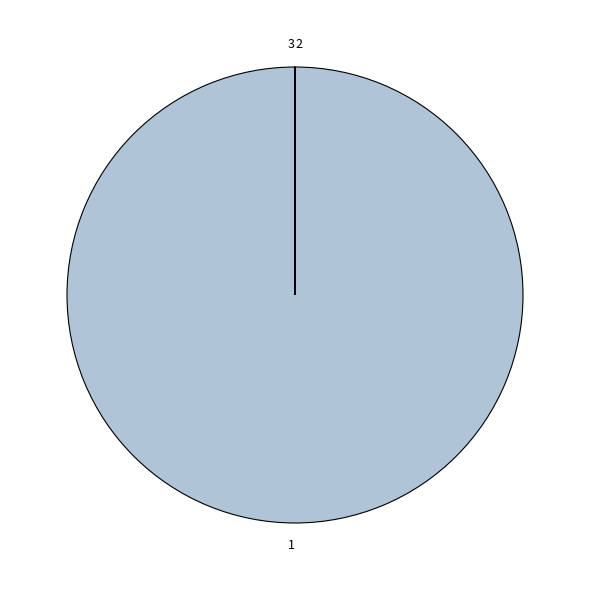

What is the majority slice?

1